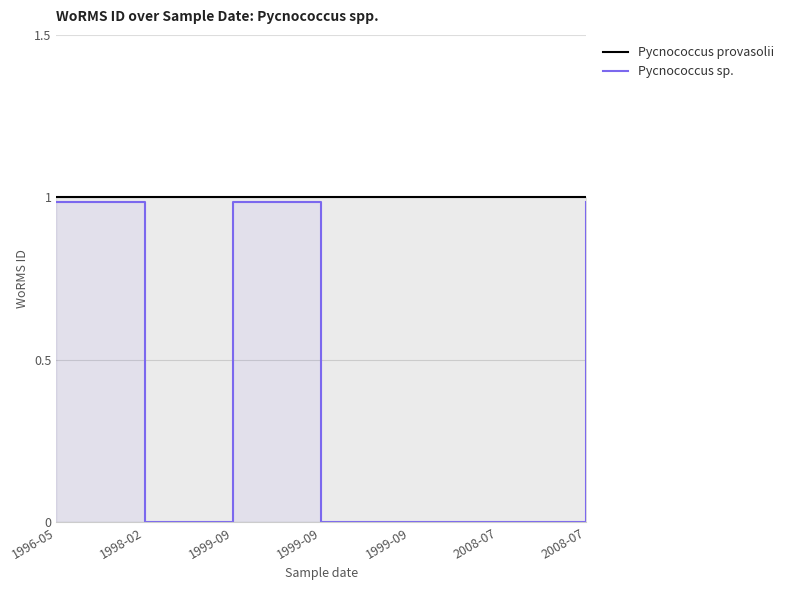

True or false: Pycnococcus sp. and Pycnococcus provasolii cross at least once.

False